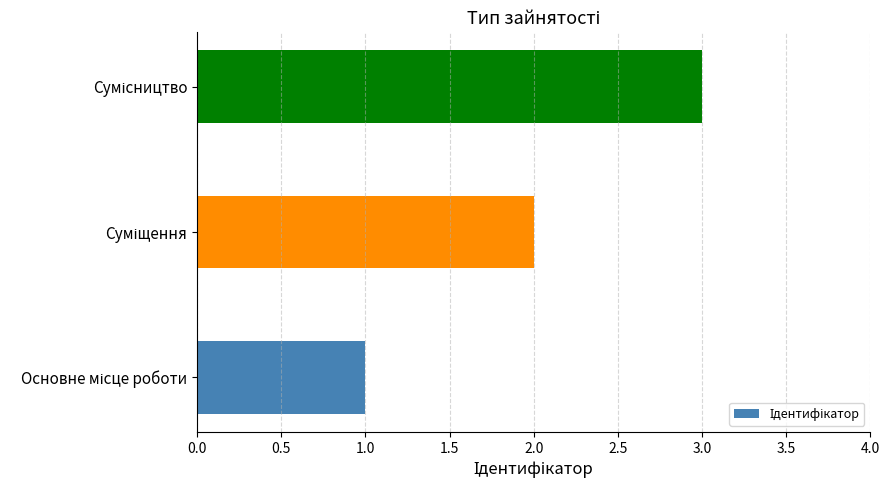

What is the sum of all values?

6